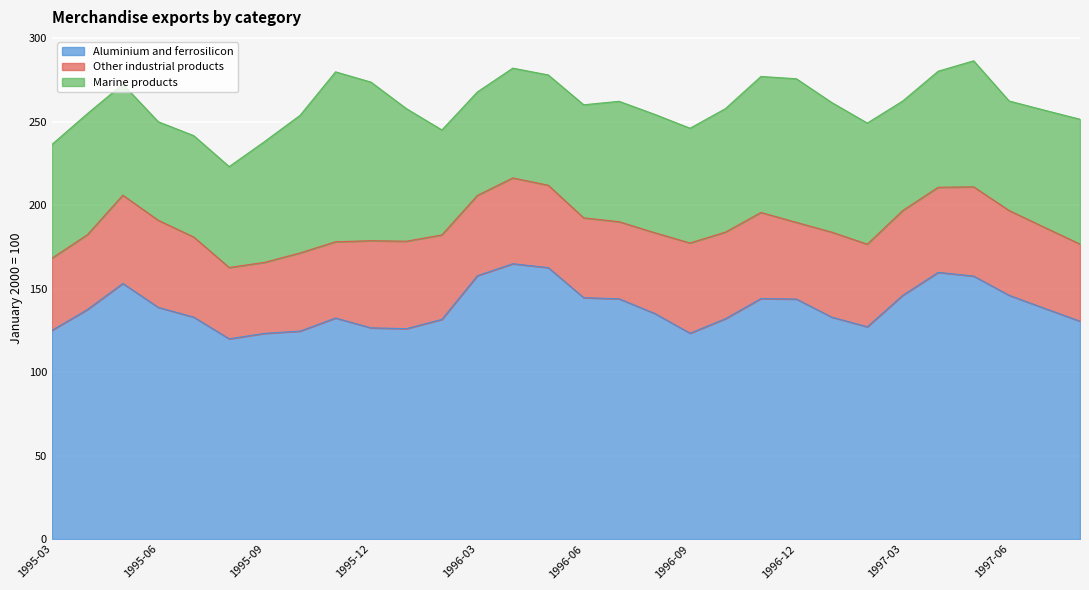

At which label is Other industrial products closest to 48?

1995-07